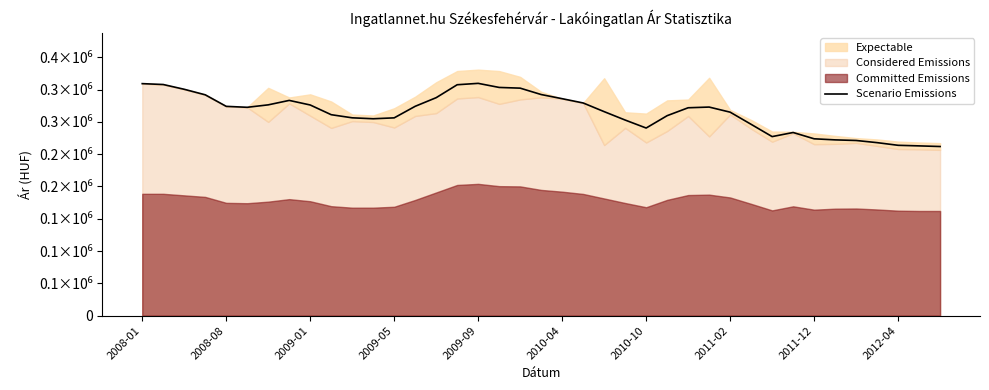

What is the minimum value shown in the chart?

261908